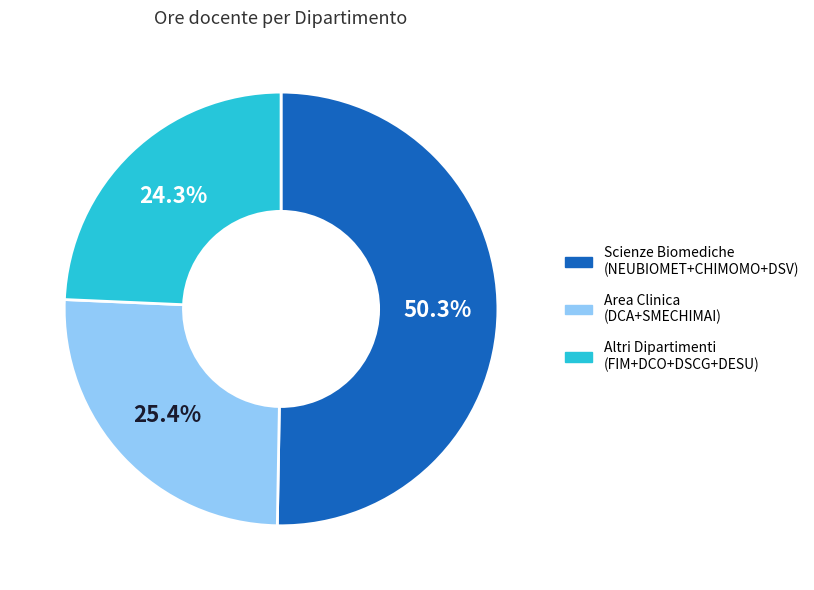

Is there any slice that represents more than half of the pie?

Yes